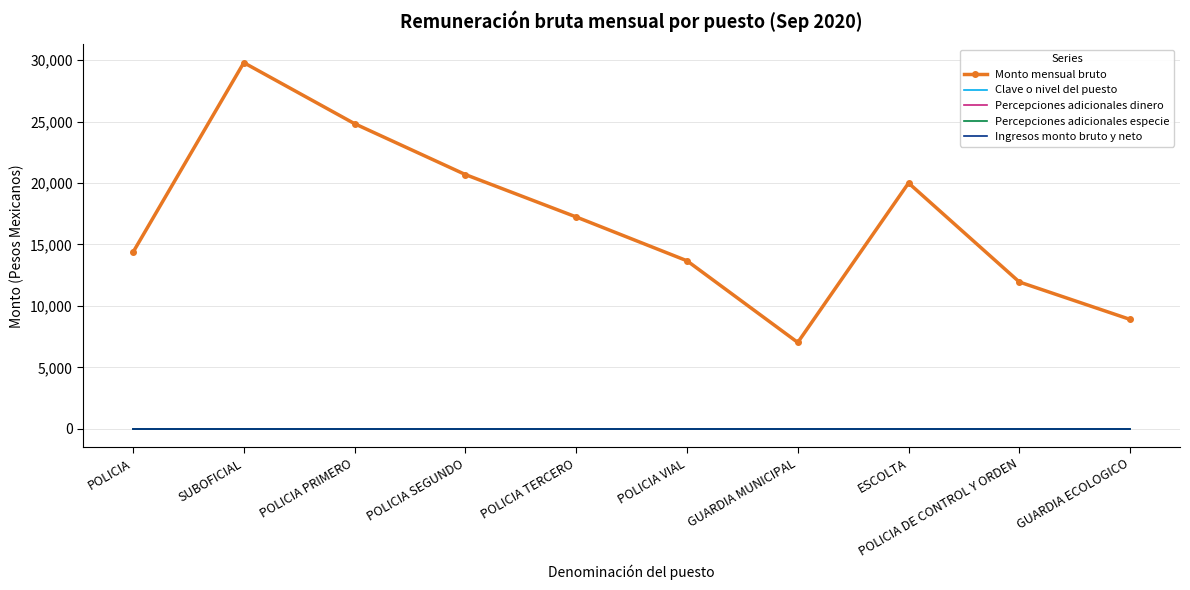

Reading left to right, transcribe all the data shown in this chart.

Monto mensual bruto: 14366.6	29789.4	24824.5	20687.0	17239.0	13674.1	7030.9	20000.0	11947.0	8902.3
Clave o nivel del puesto: 2.0	2.0	2.0	2.0	2.0	2.0	2.0	2.0	2.0	2.0
Percepciones adicionales dinero: 1.0	1.0	1.0	1.0	1.0	1.0	1.0	1.0	1.0	1.0
Percepciones adicionales especie: 1.0	1.0	1.0	1.0	1.0	1.0	1.0	1.0	1.0	1.0
Ingresos monto bruto y neto: 1.0	1.0	1.0	1.0	1.0	1.0	1.0	1.0	1.0	1.0